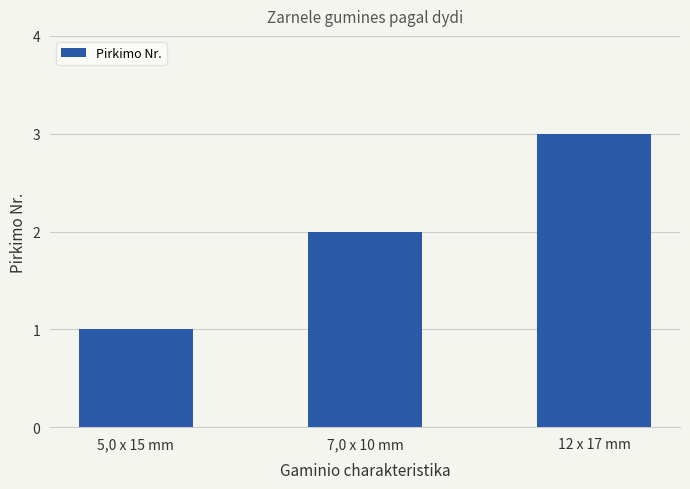

The chart shows a value of 3 at 12 x 17 mm. True or false?

True